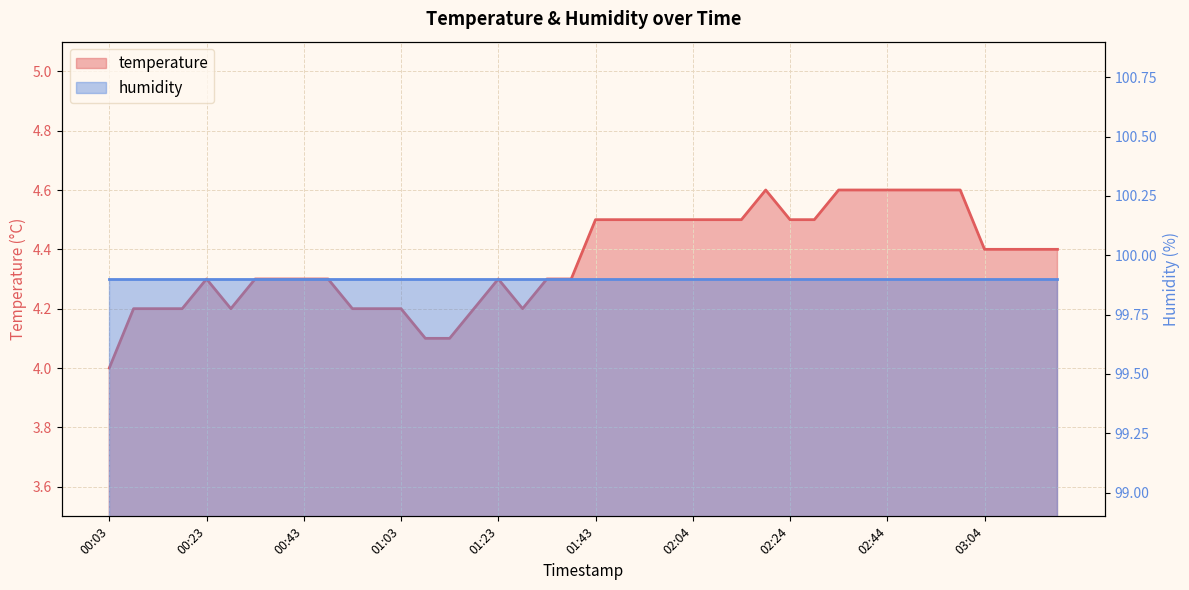

Reading left to right, extract all data points from this chart.

00:03=4.0	00:08=4.2	00:13=4.2	00:18=4.2	00:23=4.3	00:28=4.2	00:33=4.3	00:38=4.3	00:43=4.3	00:48=4.3	00:53=4.2	00:58=4.2	01:03=4.2	01:08=4.1	01:13=4.1	01:18=4.2	01:23=4.3	01:28=4.2	01:33=4.3	01:38=4.3	01:43=4.5	01:49=4.5	01:54=4.5	01:59=4.5	02:04=4.5	02:09=4.5	02:14=4.5	02:19=4.6	02:24=4.5	02:29=4.5	02:34=4.6	02:39=4.6	02:44=4.6	02:49=4.6	02:54=4.6	02:59=4.6	03:04=4.4	03:09=4.4	03:14=4.4	03:19=4.4